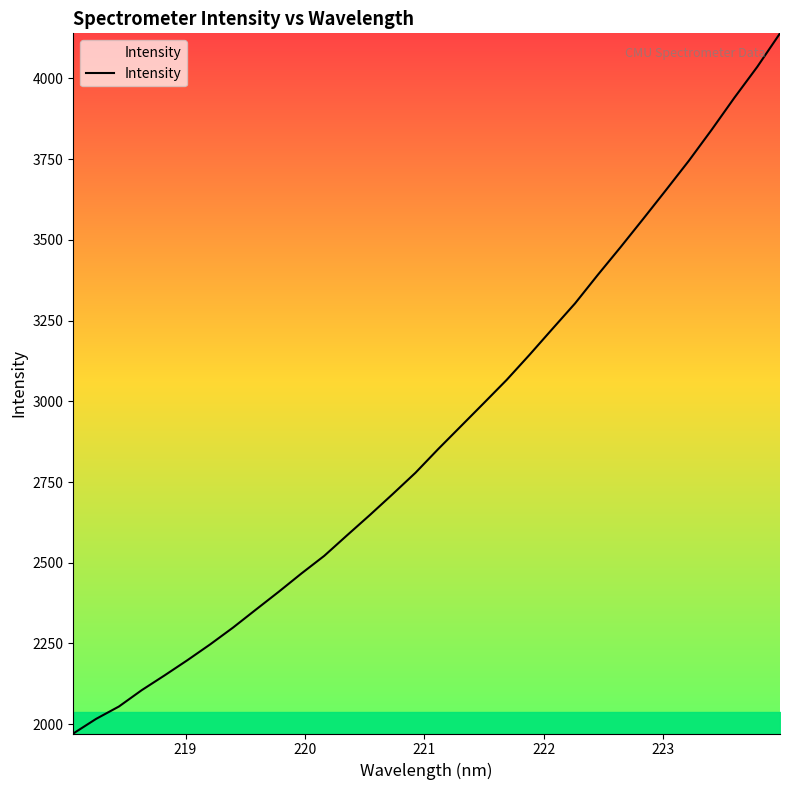

What is the minimum value shown in the chart?

1971.1